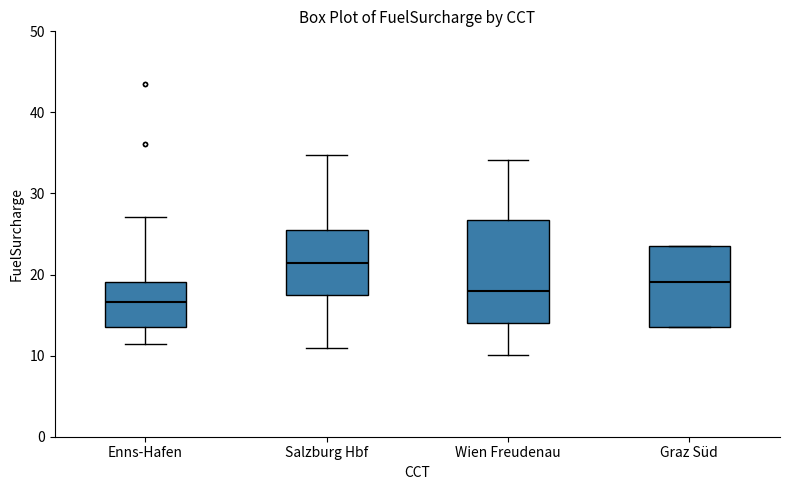

Reading left to right, transcribe this box plot: for each box, give where its median line is, the range the box spans, and where its two whiskers end, as read against the y-axis. The values are not printed on the chart, so give them approximately, as read against the axis.

Enns-Hafen: median 17, box 14 to 19, whiskers 11 to 27
Salzburg Hbf: median 21, box 18 to 26, whiskers 11 to 35
Wien Freudenau: median 18, box 14 to 27, whiskers 10 to 34
Graz Süd: median 19, box 14 to 24, whiskers 14 to 24